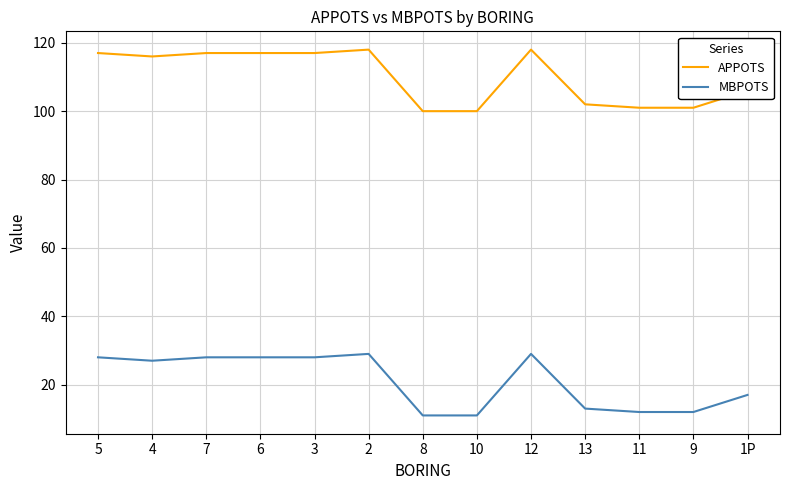

What are all the series names shown in the legend?

APPOTS, MBPOTS